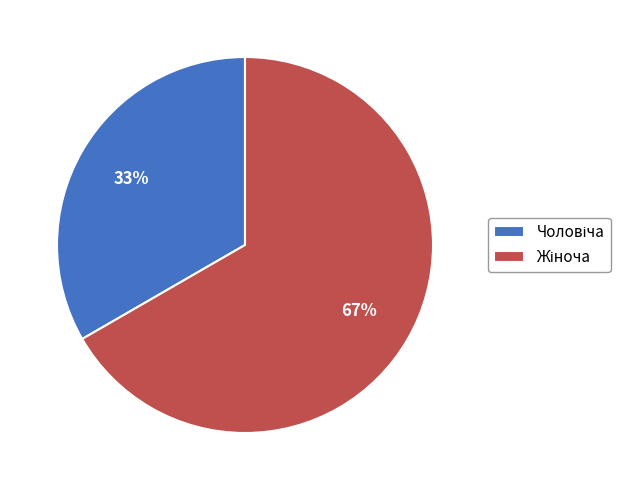

Is there any slice that represents more than half of the pie?

Yes